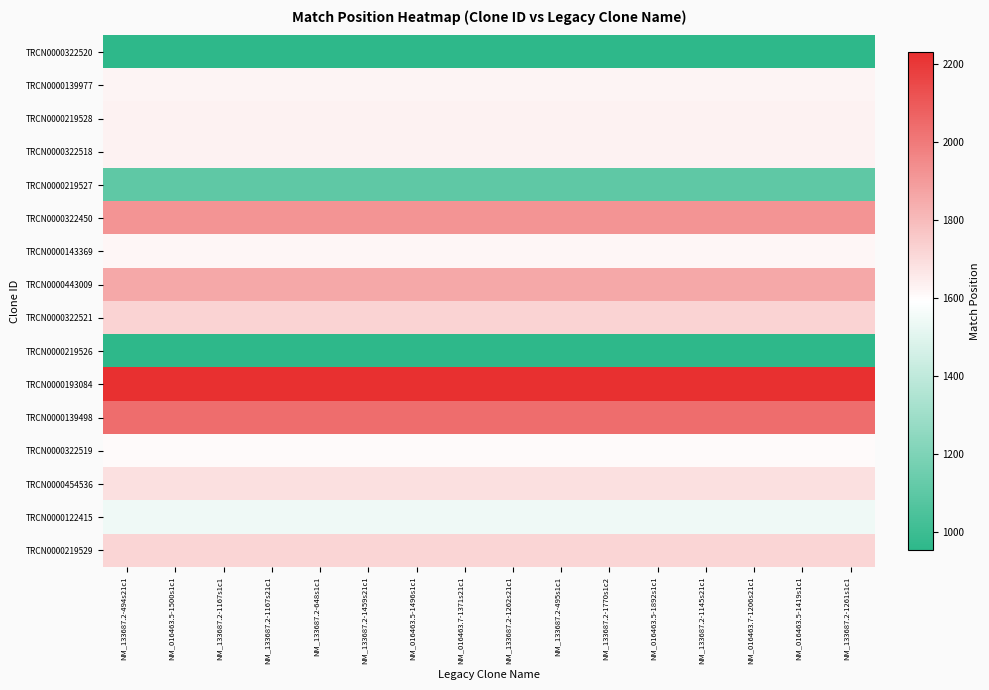

Reading left to right, extract all data points from this chart.

TRCN0000322520: NM_133687.2-494s21c1=953	NM_016463.5-1500s1c1=953	NM_133687.2-1167s1c1=953	NM_133687.2-1167s21c1=953	NM_133687.2-648s1c1=953	NM_133687.2-1459s21c1=953	NM_016463.5-1496s1c1=953	NM_016463.7-1371s21c1=953	NM_133687.2-1262s21c1=953	NM_133687.2-495s1c1=953	NM_133687.2-1770s1c2=953	NM_016463.5-1892s1c1=953	NM_133687.2-1145s21c1=953	NM_016463.7-1206s21c1=953	NM_016463.5-1419s1c1=953	NM_133687.2-1261s1c1=953
TRCN0000139977: NM_133687.2-494s21c1=1623	NM_016463.5-1500s1c1=1623	NM_133687.2-1167s1c1=1623	NM_133687.2-1167s21c1=1623	NM_133687.2-648s1c1=1623	NM_133687.2-1459s21c1=1623	NM_016463.5-1496s1c1=1623	NM_016463.7-1371s21c1=1623	NM_133687.2-1262s21c1=1623	NM_133687.2-495s1c1=1623	NM_133687.2-1770s1c2=1623	NM_016463.5-1892s1c1=1623	NM_133687.2-1145s21c1=1623	NM_016463.7-1206s21c1=1623	NM_016463.5-1419s1c1=1623	NM_133687.2-1261s1c1=1623
TRCN0000219528: NM_133687.2-494s21c1=1626	NM_016463.5-1500s1c1=1626	NM_133687.2-1167s1c1=1626	NM_133687.2-1167s21c1=1626	NM_133687.2-648s1c1=1626	NM_133687.2-1459s21c1=1626	NM_016463.5-1496s1c1=1626	NM_016463.7-1371s21c1=1626	NM_133687.2-1262s21c1=1626	NM_133687.2-495s1c1=1626	NM_133687.2-1770s1c2=1626	NM_016463.5-1892s1c1=1626	NM_133687.2-1145s21c1=1626	NM_016463.7-1206s21c1=1626	NM_016463.5-1419s1c1=1626	NM_133687.2-1261s1c1=1626
TRCN0000322518: NM_133687.2-494s21c1=1626	NM_016463.5-1500s1c1=1626	NM_133687.2-1167s1c1=1626	NM_133687.2-1167s21c1=1626	NM_133687.2-648s1c1=1626	NM_133687.2-1459s21c1=1626	NM_016463.5-1496s1c1=1626	NM_016463.7-1371s21c1=1626	NM_133687.2-1262s21c1=1626	NM_133687.2-495s1c1=1626	NM_133687.2-1770s1c2=1626	NM_016463.5-1892s1c1=1626	NM_133687.2-1145s21c1=1626	NM_016463.7-1206s21c1=1626	NM_016463.5-1419s1c1=1626	NM_133687.2-1261s1c1=1626
TRCN0000219527: NM_133687.2-494s21c1=1107	NM_016463.5-1500s1c1=1107	NM_133687.2-1167s1c1=1107	NM_133687.2-1167s21c1=1107	NM_133687.2-648s1c1=1107	NM_133687.2-1459s21c1=1107	NM_016463.5-1496s1c1=1107	NM_016463.7-1371s21c1=1107	NM_133687.2-1262s21c1=1107	NM_133687.2-495s1c1=1107	NM_133687.2-1770s1c2=1107	NM_016463.5-1892s1c1=1107	NM_133687.2-1145s21c1=1107	NM_016463.7-1206s21c1=1107	NM_016463.5-1419s1c1=1107	NM_133687.2-1261s1c1=1107
TRCN0000322450: NM_133687.2-494s21c1=1918	NM_016463.5-1500s1c1=1918	NM_133687.2-1167s1c1=1918	NM_133687.2-1167s21c1=1918	NM_133687.2-648s1c1=1918	NM_133687.2-1459s21c1=1918	NM_016463.5-1496s1c1=1918	NM_016463.7-1371s21c1=1918	NM_133687.2-1262s21c1=1918	NM_133687.2-495s1c1=1918	NM_133687.2-1770s1c2=1918	NM_016463.5-1892s1c1=1918	NM_133687.2-1145s21c1=1918	NM_016463.7-1206s21c1=1918	NM_016463.5-1419s1c1=1918	NM_133687.2-1261s1c1=1918
TRCN0000143369: NM_133687.2-494s21c1=1619	NM_016463.5-1500s1c1=1619	NM_133687.2-1167s1c1=1619	NM_133687.2-1167s21c1=1619	NM_133687.2-648s1c1=1619	NM_133687.2-1459s21c1=1619	NM_016463.5-1496s1c1=1619	NM_016463.7-1371s21c1=1619	NM_133687.2-1262s21c1=1619	NM_133687.2-495s1c1=1619	NM_133687.2-1770s1c2=1619	NM_016463.5-1892s1c1=1619	NM_133687.2-1145s21c1=1619	NM_016463.7-1206s21c1=1619	NM_016463.5-1419s1c1=1619	NM_133687.2-1261s1c1=1619
TRCN0000443009: NM_133687.2-494s21c1=1857	NM_016463.5-1500s1c1=1857	NM_133687.2-1167s1c1=1857	NM_133687.2-1167s21c1=1857	NM_133687.2-648s1c1=1857	NM_133687.2-1459s21c1=1857	NM_016463.5-1496s1c1=1857	NM_016463.7-1371s21c1=1857	NM_133687.2-1262s21c1=1857	NM_133687.2-495s1c1=1857	NM_133687.2-1770s1c2=1857	NM_016463.5-1892s1c1=1857	NM_133687.2-1145s21c1=1857	NM_016463.7-1206s21c1=1857	NM_016463.5-1419s1c1=1857	NM_133687.2-1261s1c1=1857
TRCN0000322521: NM_133687.2-494s21c1=1721	NM_016463.5-1500s1c1=1721	NM_133687.2-1167s1c1=1721	NM_133687.2-1167s21c1=1721	NM_133687.2-648s1c1=1721	NM_133687.2-1459s21c1=1721	NM_016463.5-1496s1c1=1721	NM_016463.7-1371s21c1=1721	NM_133687.2-1262s21c1=1721	NM_133687.2-495s1c1=1721	NM_133687.2-1770s1c2=1721	NM_016463.5-1892s1c1=1721	NM_133687.2-1145s21c1=1721	NM_016463.7-1206s21c1=1721	NM_016463.5-1419s1c1=1721	NM_133687.2-1261s1c1=1721
TRCN0000219526: NM_133687.2-494s21c1=954	NM_016463.5-1500s1c1=954	NM_133687.2-1167s1c1=954	NM_133687.2-1167s21c1=954	NM_133687.2-648s1c1=954	NM_133687.2-1459s21c1=954	NM_016463.5-1496s1c1=954	NM_016463.7-1371s21c1=954	NM_133687.2-1262s21c1=954	NM_133687.2-495s1c1=954	NM_133687.2-1770s1c2=954	NM_016463.5-1892s1c1=954	NM_133687.2-1145s21c1=954	NM_016463.7-1206s21c1=954	NM_016463.5-1419s1c1=954	NM_133687.2-1261s1c1=954
TRCN0000193084: NM_133687.2-494s21c1=2229	NM_016463.5-1500s1c1=2229	NM_133687.2-1167s1c1=2229	NM_133687.2-1167s21c1=2229	NM_133687.2-648s1c1=2229	NM_133687.2-1459s21c1=2229	NM_016463.5-1496s1c1=2229	NM_016463.7-1371s21c1=2229	NM_133687.2-1262s21c1=2229	NM_133687.2-495s1c1=2229	NM_133687.2-1770s1c2=2229	NM_016463.5-1892s1c1=2229	NM_133687.2-1145s21c1=2229	NM_016463.7-1206s21c1=2229	NM_016463.5-1419s1c1=2229	NM_133687.2-1261s1c1=2229
TRCN0000139498: NM_133687.2-494s21c1=2035	NM_016463.5-1500s1c1=2035	NM_133687.2-1167s1c1=2035	NM_133687.2-1167s21c1=2035	NM_133687.2-648s1c1=2035	NM_133687.2-1459s21c1=2035	NM_016463.5-1496s1c1=2035	NM_016463.7-1371s21c1=2035	NM_133687.2-1262s21c1=2035	NM_133687.2-495s1c1=2035	NM_133687.2-1770s1c2=2035	NM_016463.5-1892s1c1=2035	NM_133687.2-1145s21c1=2035	NM_016463.7-1206s21c1=2035	NM_016463.5-1419s1c1=2035	NM_133687.2-1261s1c1=2035
TRCN0000322519: NM_133687.2-494s21c1=1604	NM_016463.5-1500s1c1=1604	NM_133687.2-1167s1c1=1604	NM_133687.2-1167s21c1=1604	NM_133687.2-648s1c1=1604	NM_133687.2-1459s21c1=1604	NM_016463.5-1496s1c1=1604	NM_016463.7-1371s21c1=1604	NM_133687.2-1262s21c1=1604	NM_133687.2-495s1c1=1604	NM_133687.2-1770s1c2=1604	NM_016463.5-1892s1c1=1604	NM_133687.2-1145s21c1=1604	NM_016463.7-1206s21c1=1604	NM_016463.5-1419s1c1=1604	NM_133687.2-1261s1c1=1604
TRCN0000454536: NM_133687.2-494s21c1=1684	NM_016463.5-1500s1c1=1684	NM_133687.2-1167s1c1=1684	NM_133687.2-1167s21c1=1684	NM_133687.2-648s1c1=1684	NM_133687.2-1459s21c1=1684	NM_016463.5-1496s1c1=1684	NM_016463.7-1371s21c1=1684	NM_133687.2-1262s21c1=1684	NM_133687.2-495s1c1=1684	NM_133687.2-1770s1c2=1684	NM_016463.5-1892s1c1=1684	NM_133687.2-1145s21c1=1684	NM_016463.7-1206s21c1=1684	NM_016463.5-1419s1c1=1684	NM_133687.2-1261s1c1=1684
TRCN0000122415: NM_133687.2-494s21c1=1542	NM_016463.5-1500s1c1=1542	NM_133687.2-1167s1c1=1542	NM_133687.2-1167s21c1=1542	NM_133687.2-648s1c1=1542	NM_133687.2-1459s21c1=1542	NM_016463.5-1496s1c1=1542	NM_016463.7-1371s21c1=1542	NM_133687.2-1262s21c1=1542	NM_133687.2-495s1c1=1542	NM_133687.2-1770s1c2=1542	NM_016463.5-1892s1c1=1542	NM_133687.2-1145s21c1=1542	NM_016463.7-1206s21c1=1542	NM_016463.5-1419s1c1=1542	NM_133687.2-1261s1c1=1542
TRCN0000219529: NM_133687.2-494s21c1=1720	NM_016463.5-1500s1c1=1720	NM_133687.2-1167s1c1=1720	NM_133687.2-1167s21c1=1720	NM_133687.2-648s1c1=1720	NM_133687.2-1459s21c1=1720	NM_016463.5-1496s1c1=1720	NM_016463.7-1371s21c1=1720	NM_133687.2-1262s21c1=1720	NM_133687.2-495s1c1=1720	NM_133687.2-1770s1c2=1720	NM_016463.5-1892s1c1=1720	NM_133687.2-1145s21c1=1720	NM_016463.7-1206s21c1=1720	NM_016463.5-1419s1c1=1720	NM_133687.2-1261s1c1=1720